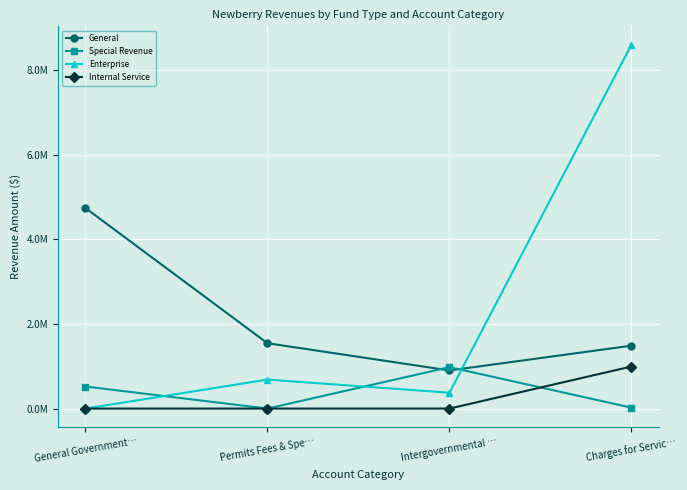

Between which two adjacent categories do Enterprise and General first intersect?

Intergovernmental … and Charges for Servic…